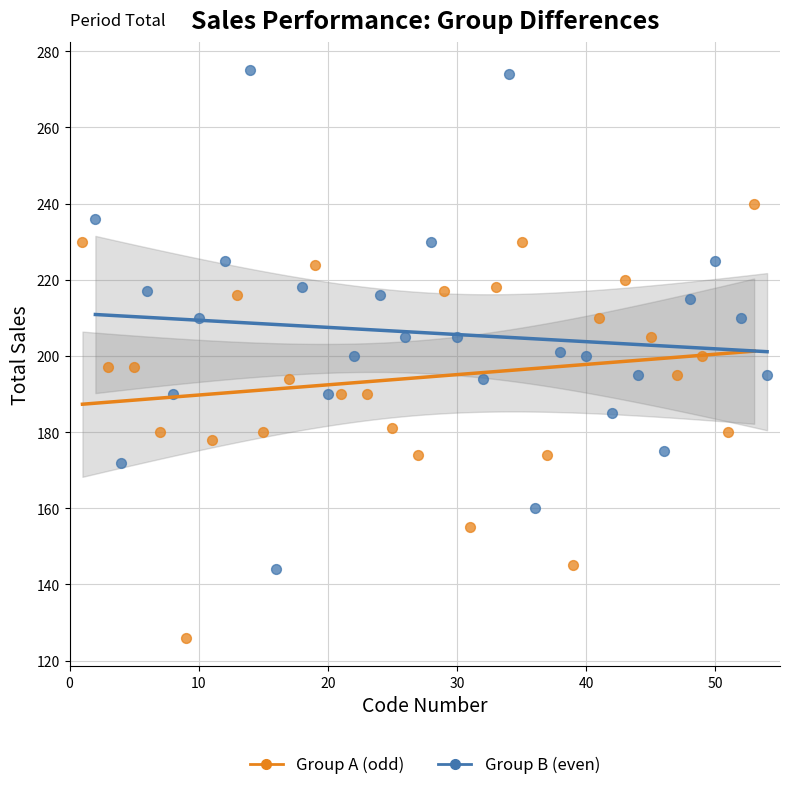

Which series has the widest spread of Y values?

Group B (even)